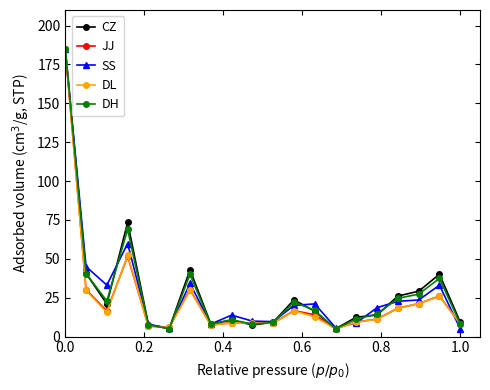

What is the value of the SS point at the 20th from the left?

5.0